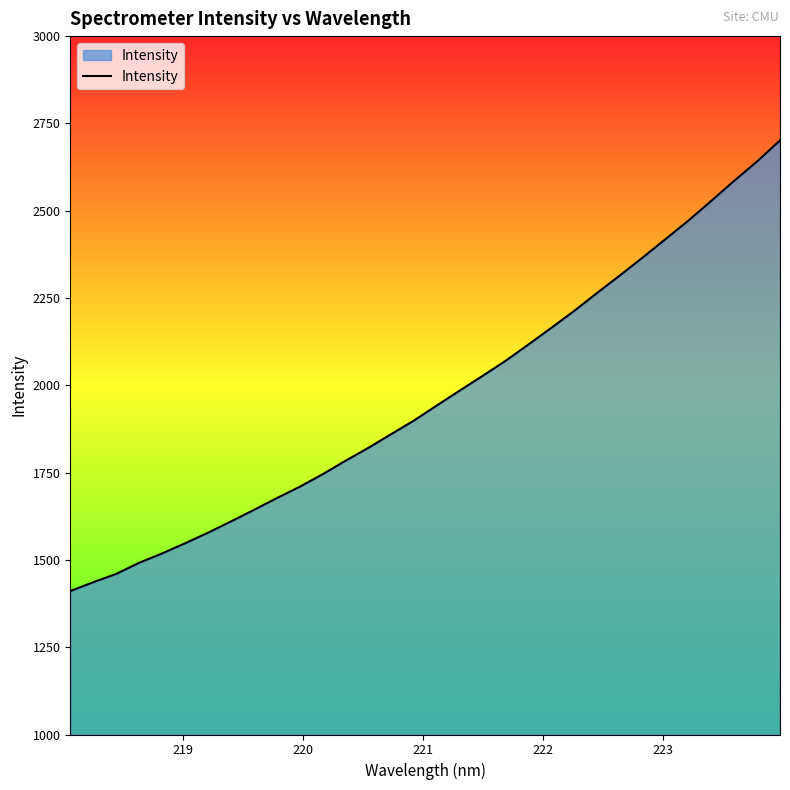

What is the greatest value displayed?

2701.3